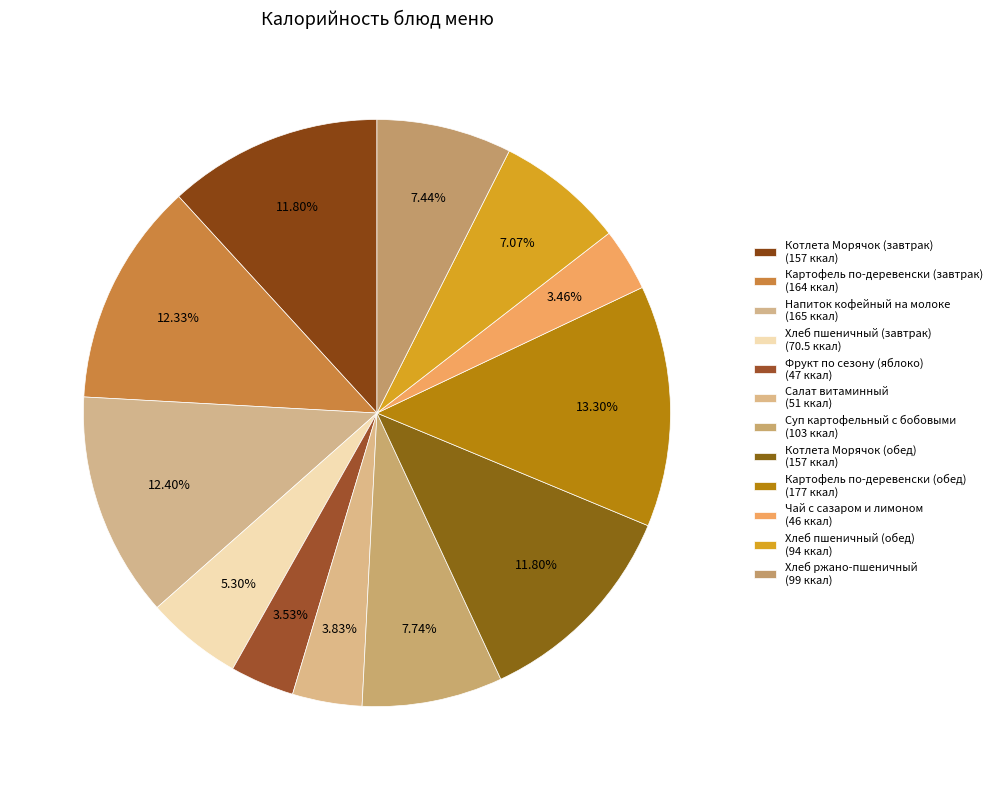

How many slices are in this pie chart?

12